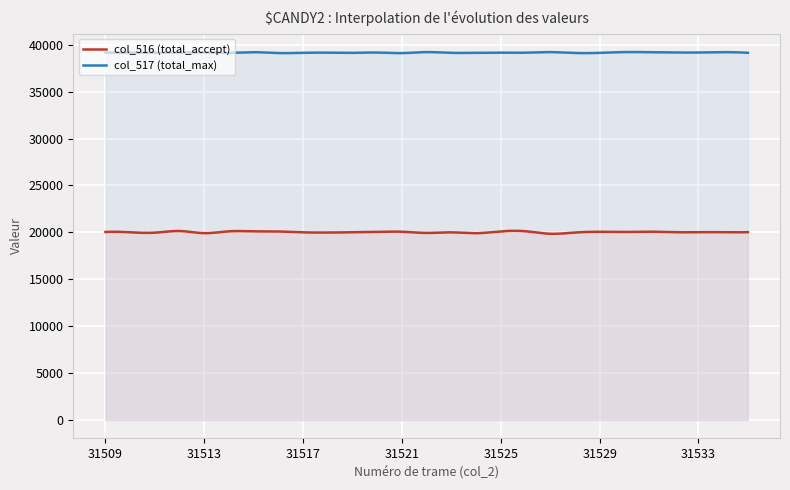

The value of col_517 at 31524 is 39159. True or false?

True